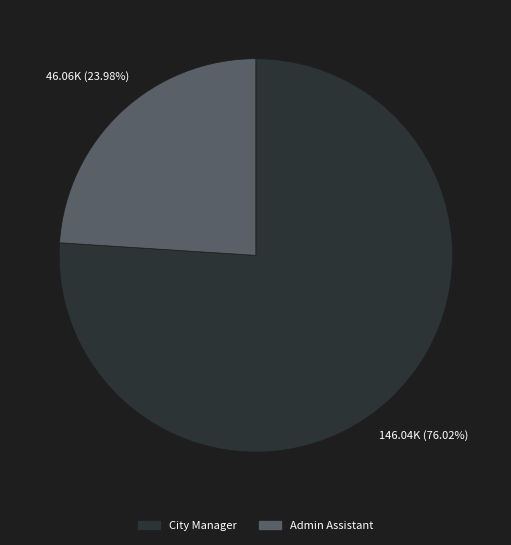

Rank the categories by value from lowest to highest.

Admin Assistant, City Manager